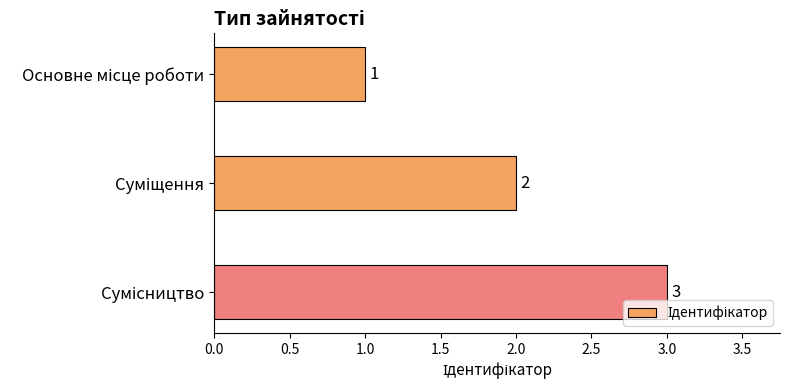

What is the greatest value displayed?

3